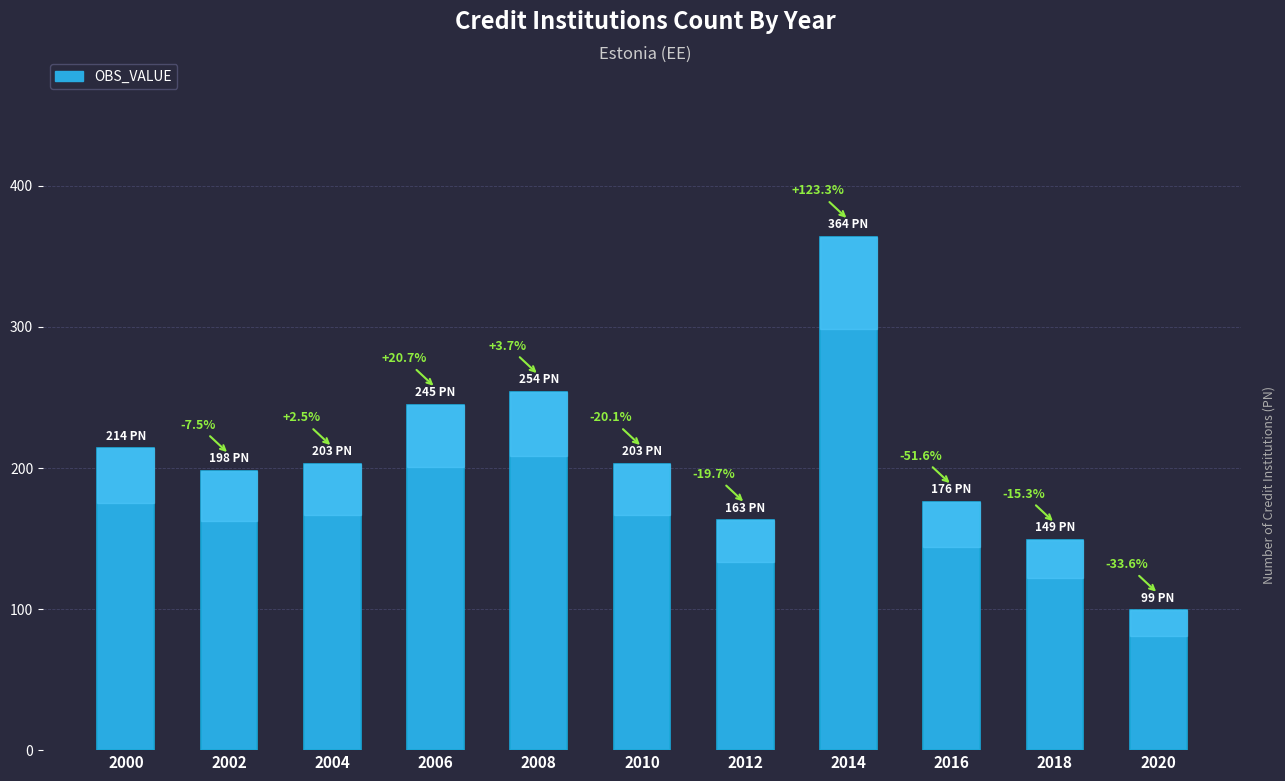

Where is the data nearest to the value 231?

2006